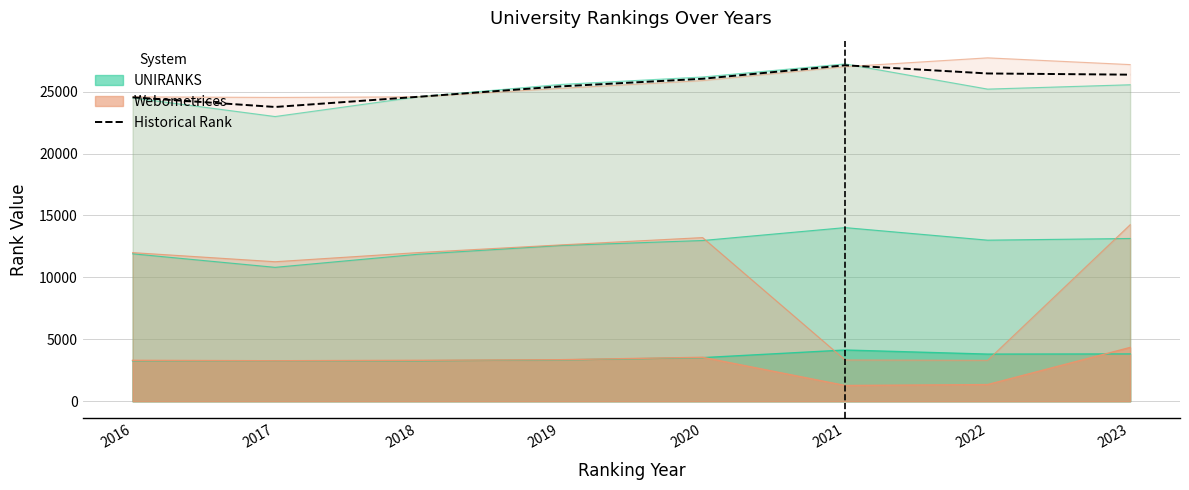

How many interior local valleys (lower than both neighbors) does the data have?

1